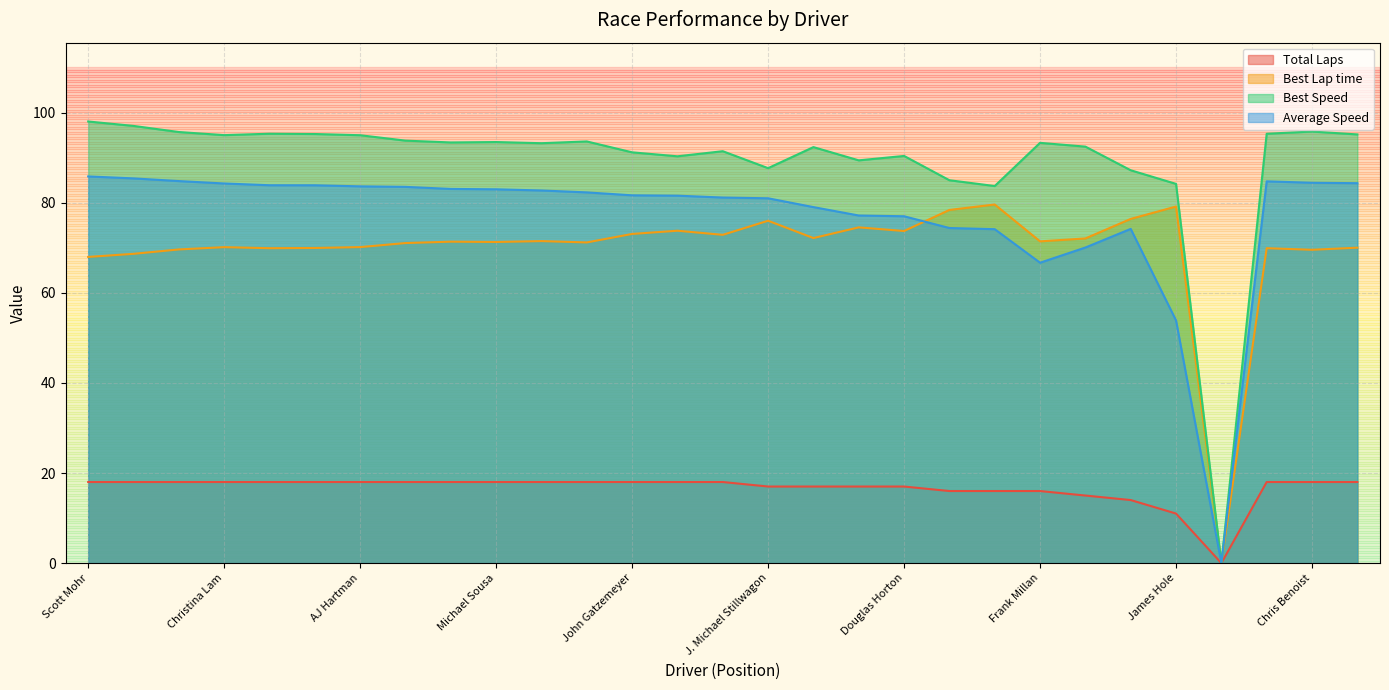

True or false: Best Lap time has a value of 99.5 at Vasil Vykhopen.

False